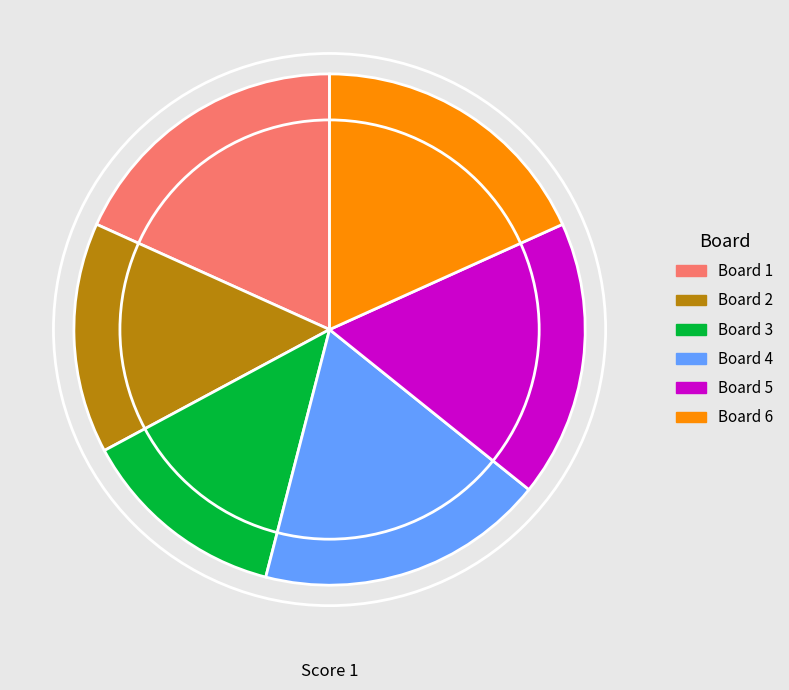

Is it true that Board 1 is 9% of the pie?

False